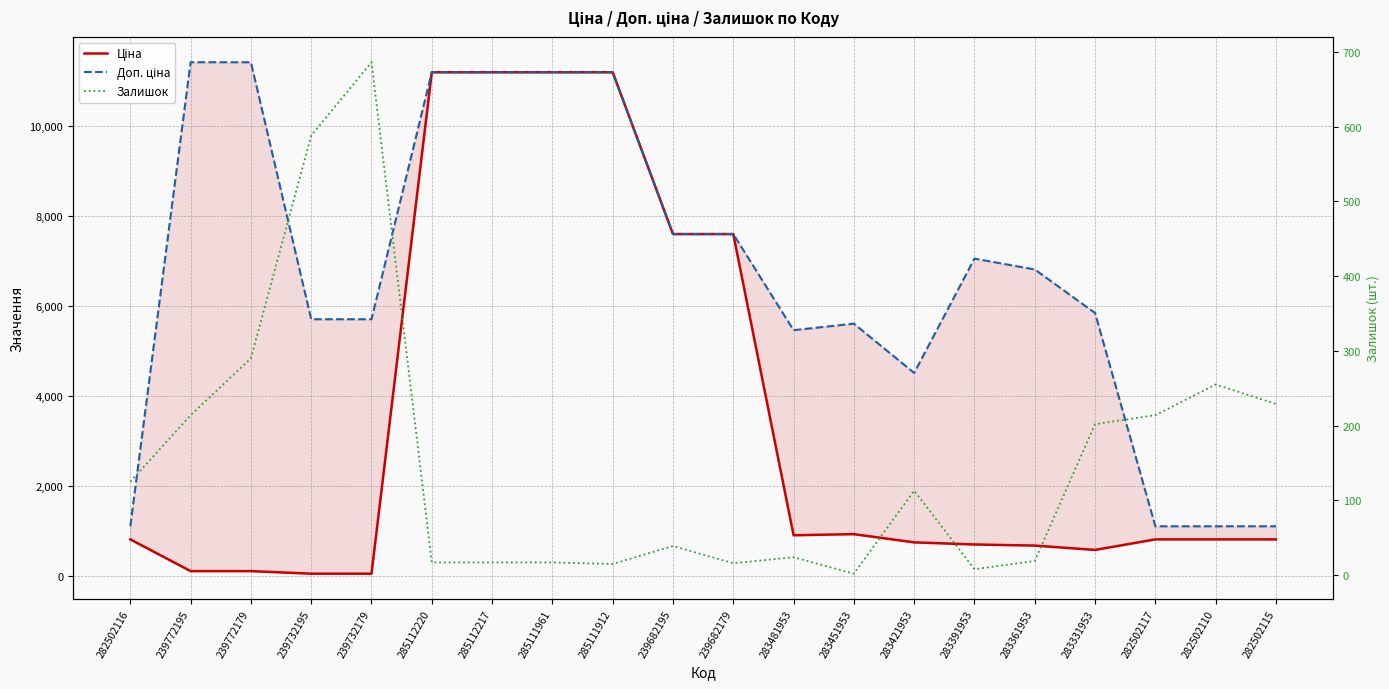

At which label is Залишок closest to 344?

239772179